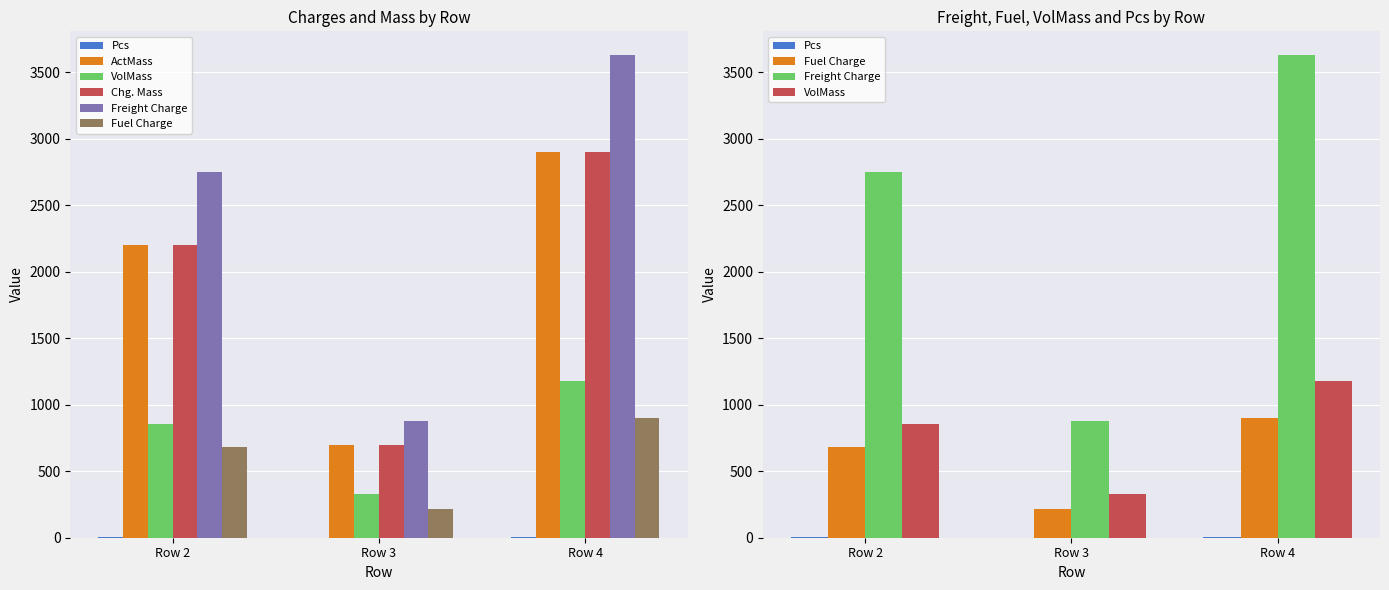

What is the minimum value shown in the chart?

1.0